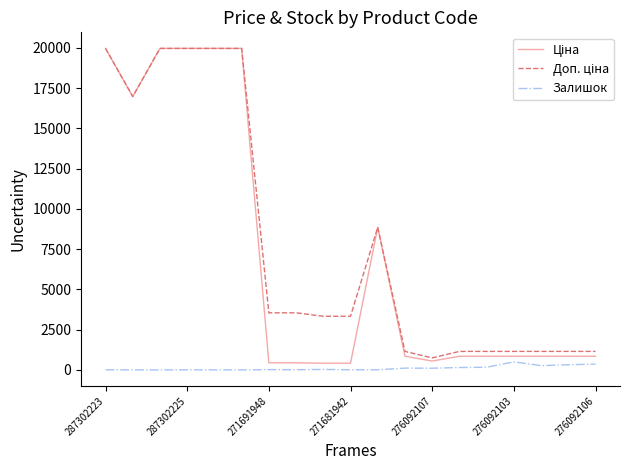

What is the maximum value shown in the chart?

19964.2